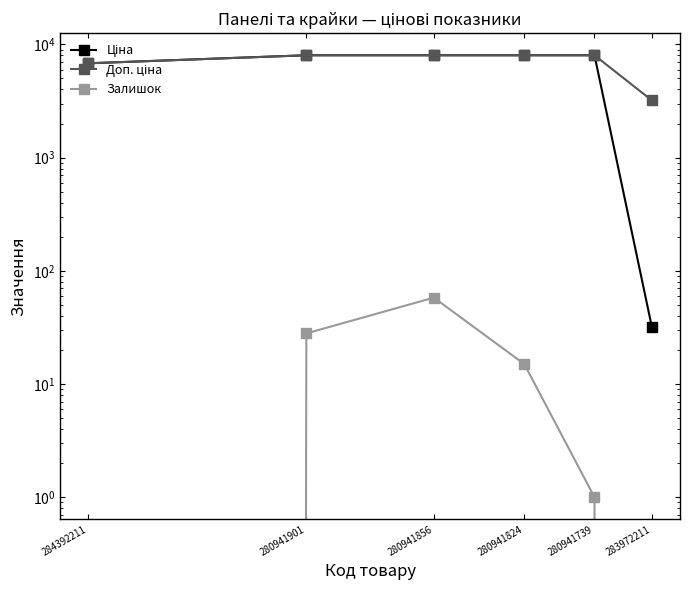

What is the average value of the Залишок series?

17.0